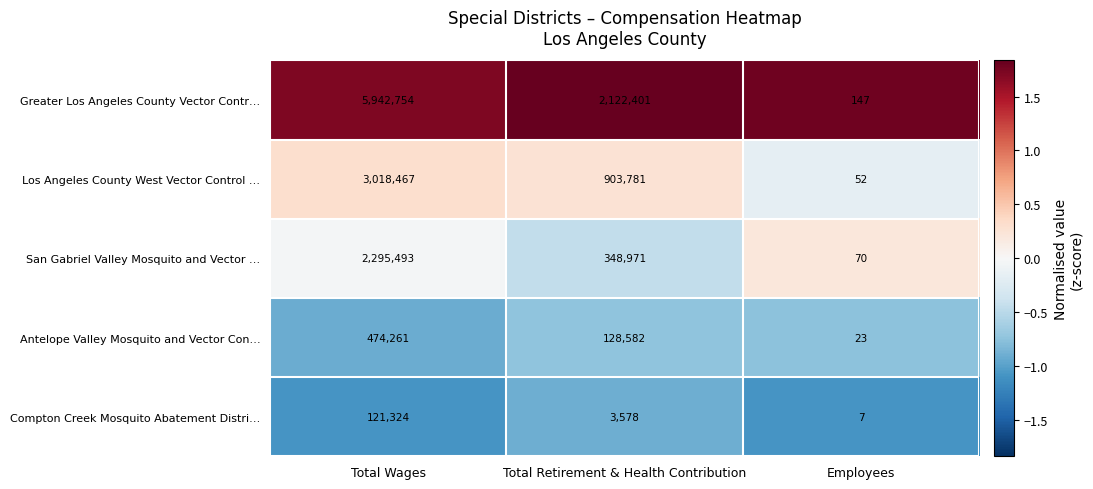

At which category is the sum across all series the highest?

Total Wages